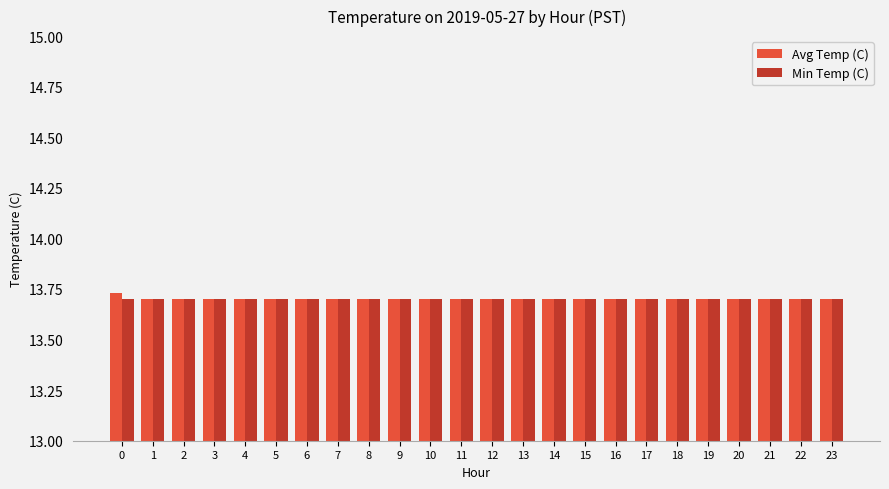

Is it true that Avg Temp (C) equals 13.7 at 7?

True